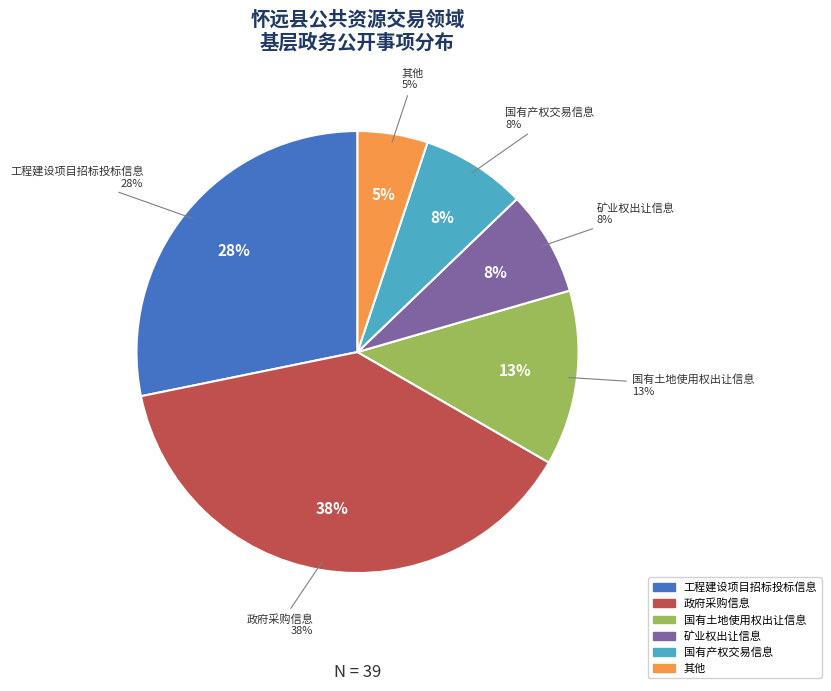

Approximately how many times larger is the value at 政府采购信息 compared to 工程建设项目招标投标信息?

1.4